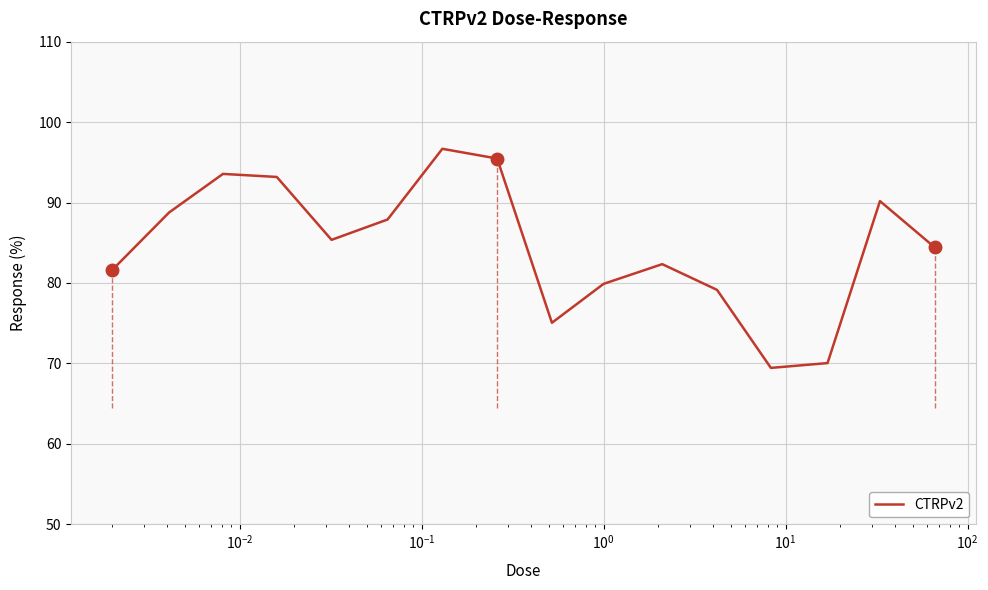

How many data points are less than 85?

8